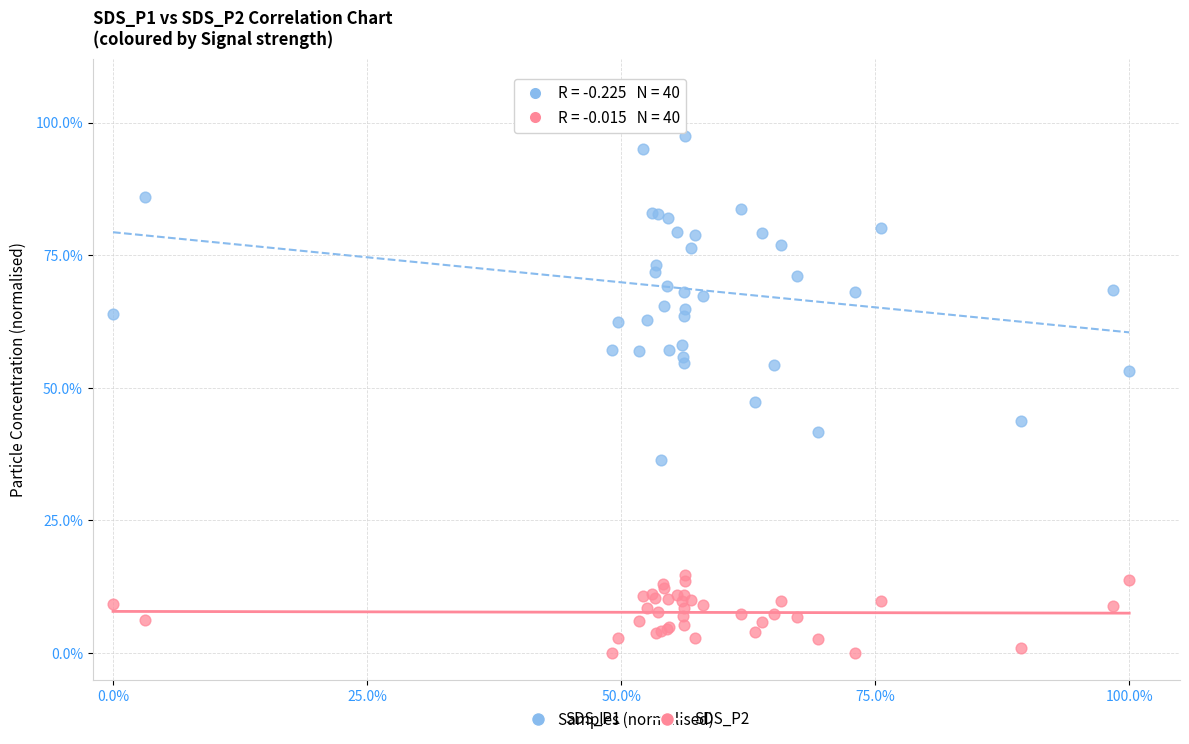

Which series has the widest spread of Y values?

SDS_P1